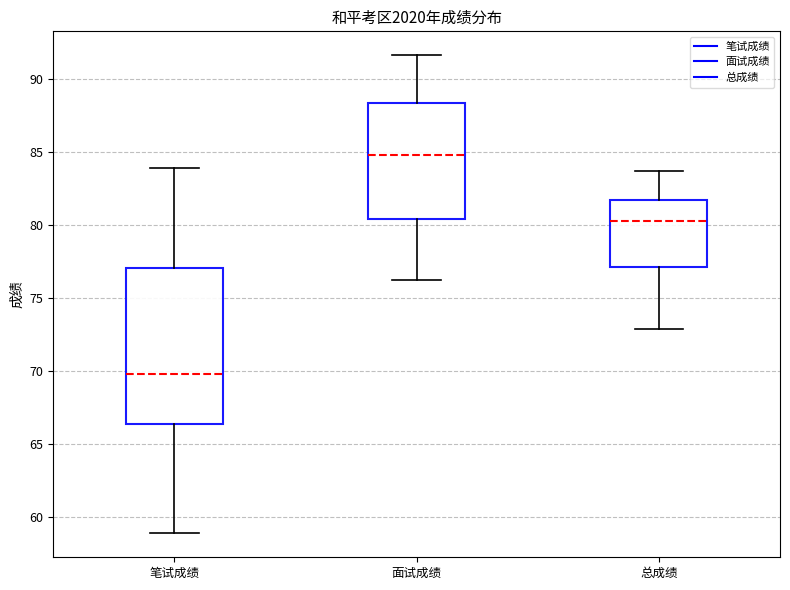

Which box has the highest median line?

面试成绩